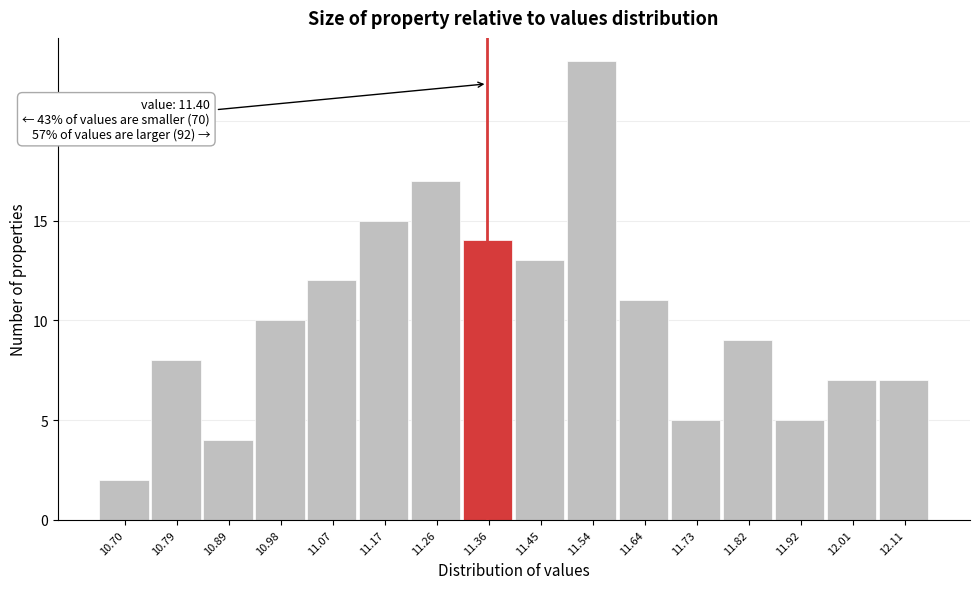

Reading right to left, list all the values displayed in this chart.

7	7	5	9	5	11	23	13	14	17	15	12	10	4	8	2